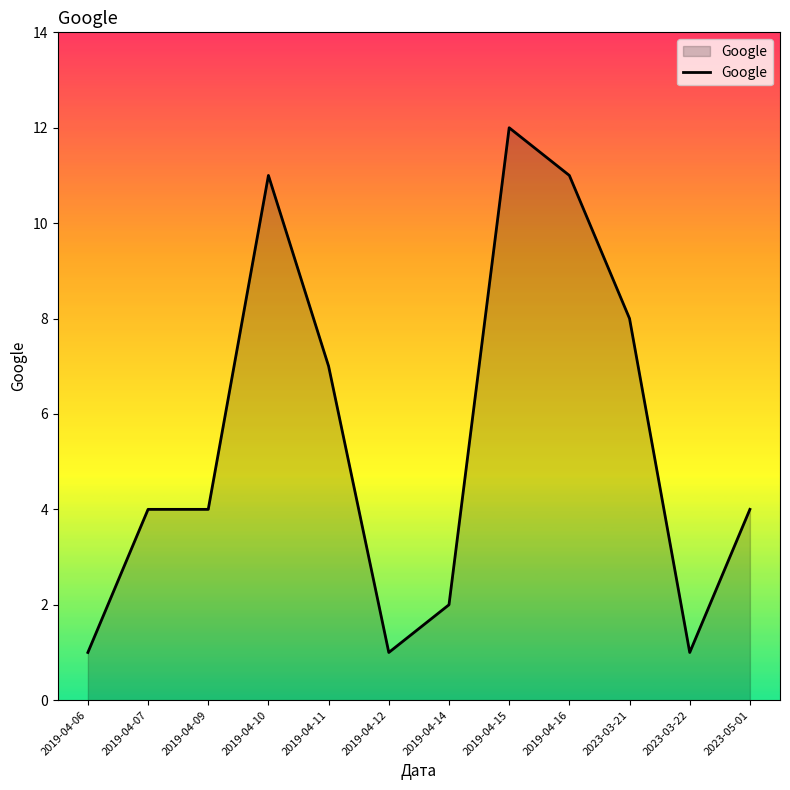

What is the sum of all values?

66